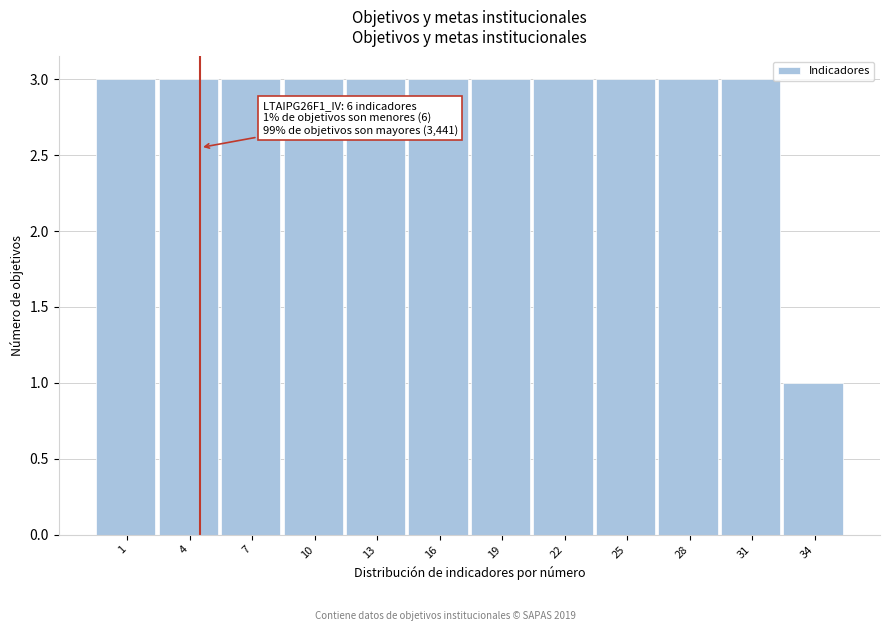

Reading right to left, list all the values displayed in this chart.

34=1	31=3	28=3	25=3	22=3	19=3	16=3	13=3	10=3	7=3	4=3	1=3